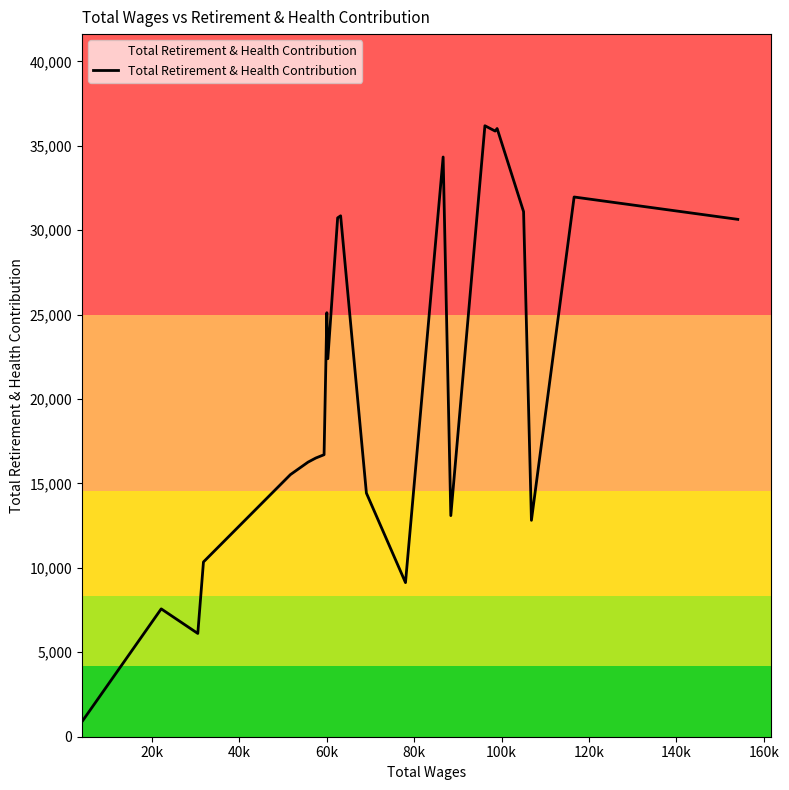

How many values are below 16702?

11